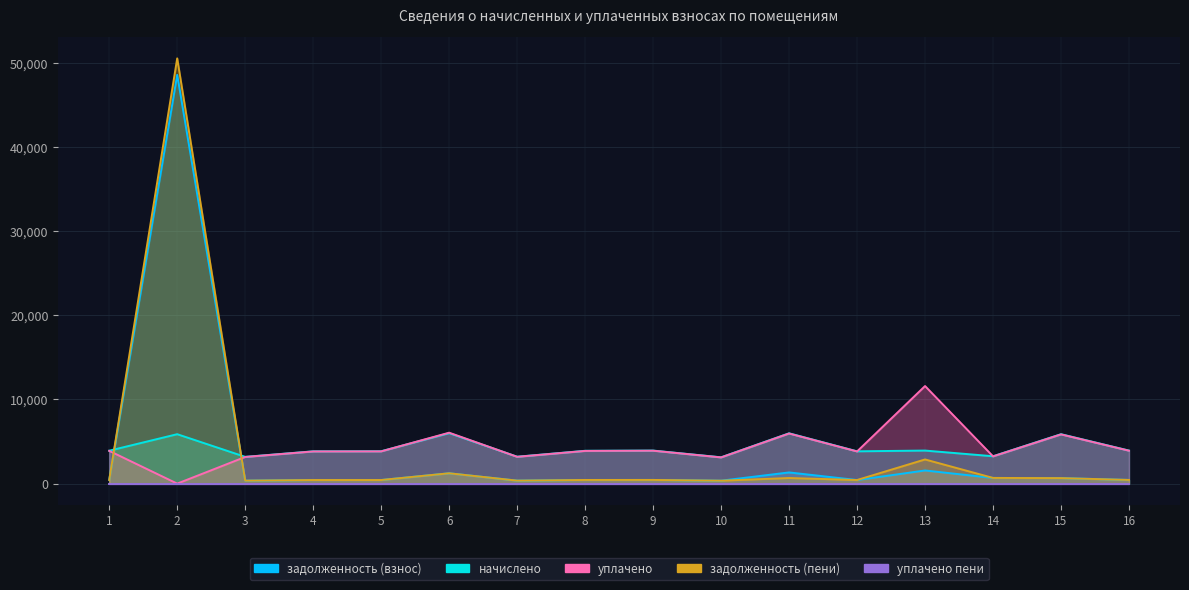

Where is the first local maximum for начислено?

2